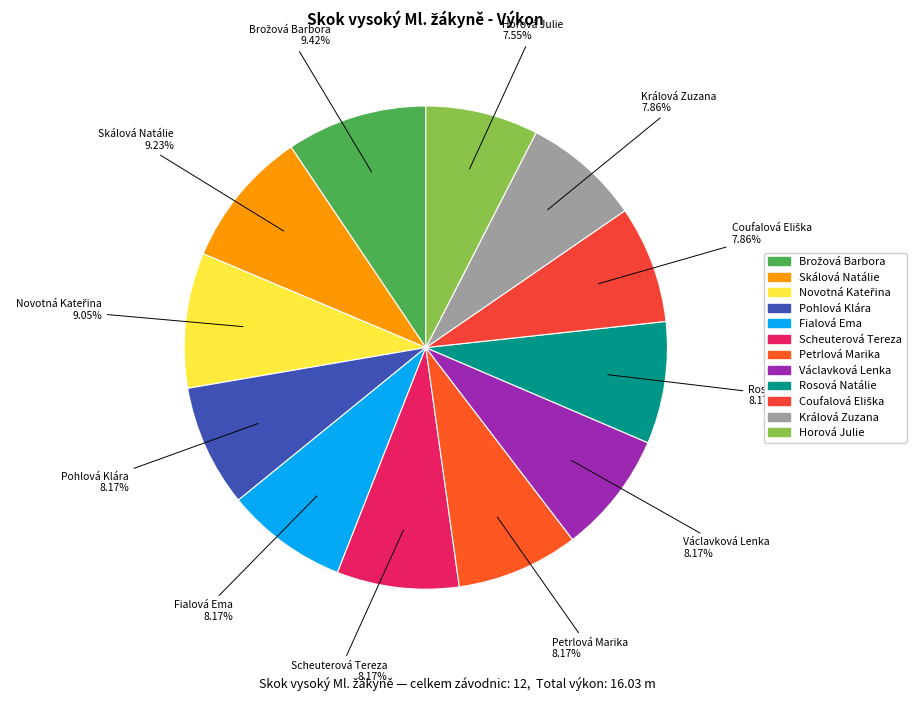

Approximately how many times larger is the value at Scheuterová Tereza compared to Petrlová Marika?

1.0